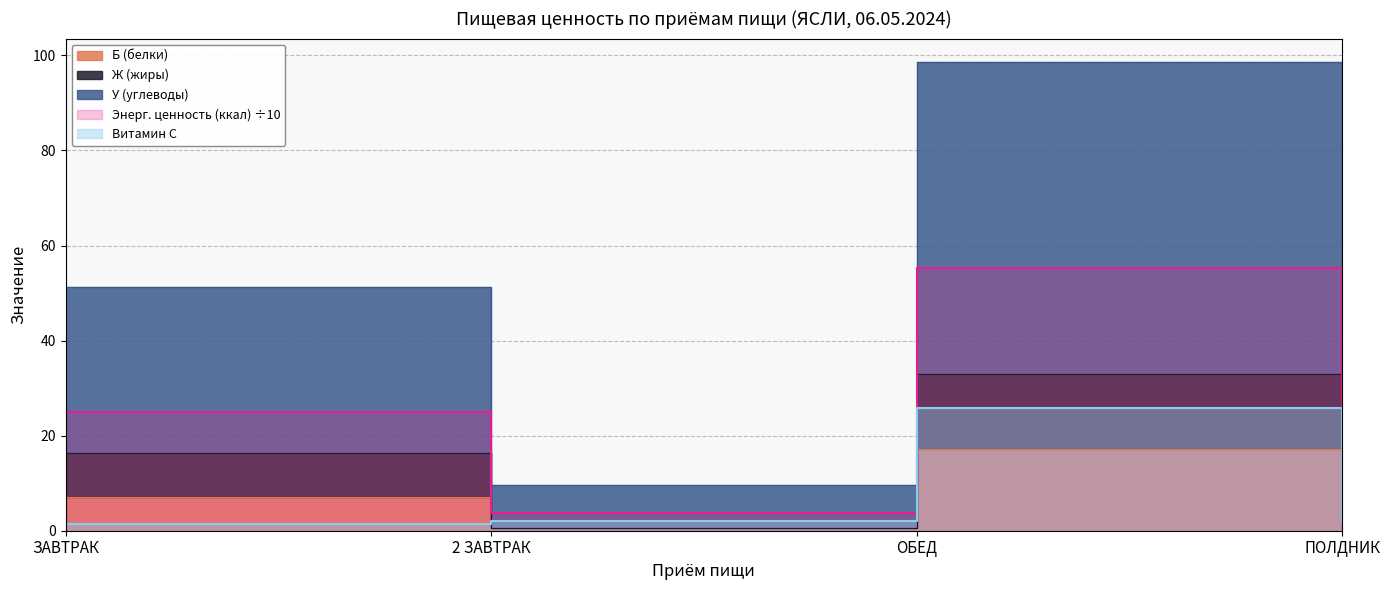

How many values in the У (углеводы) series exceed 51?

2